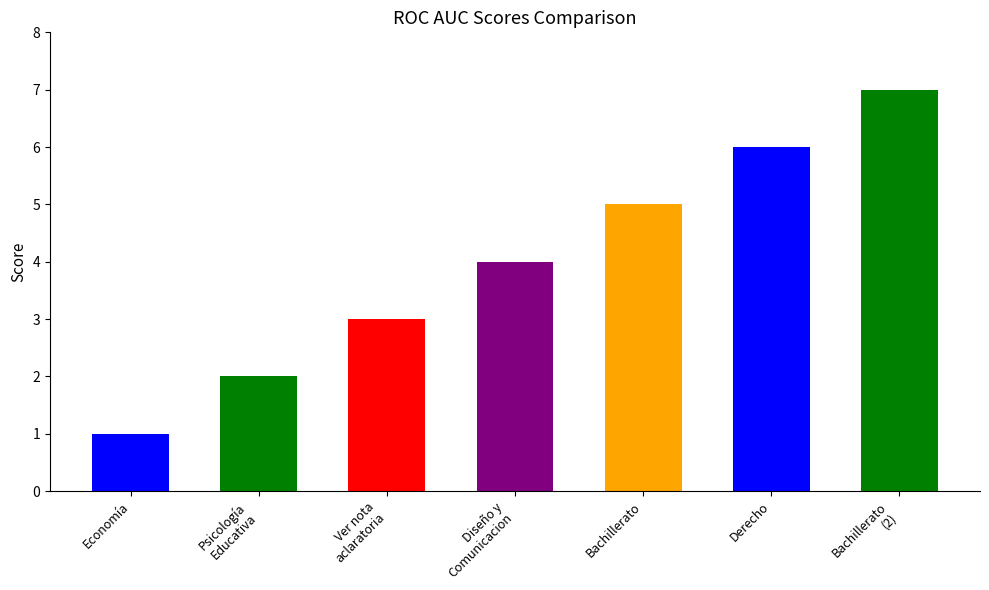

Which label corresponds to the smallest value in the chart?

Economía